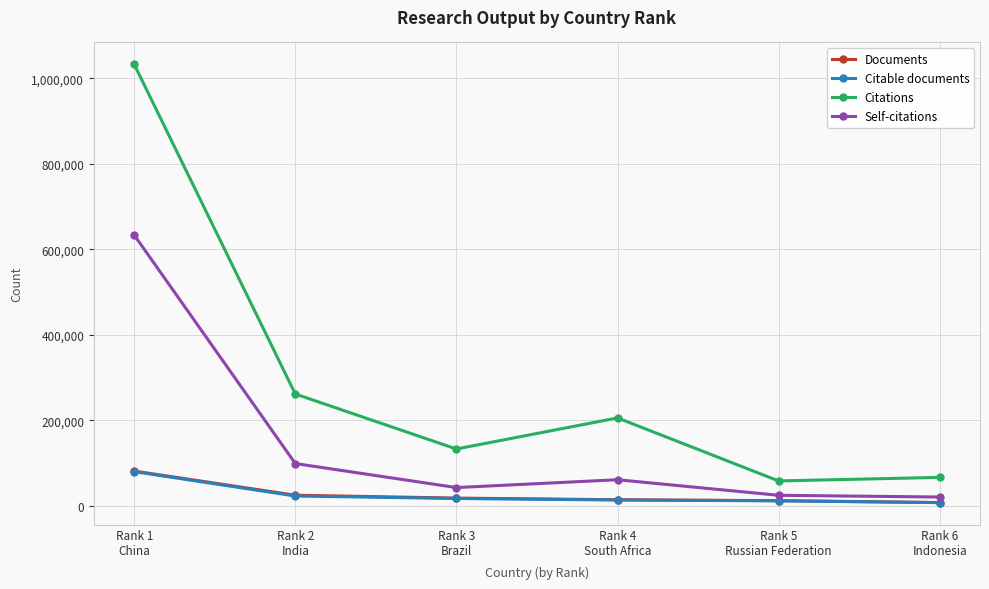

At which category is the sum across all series the highest?

Rank 1
China